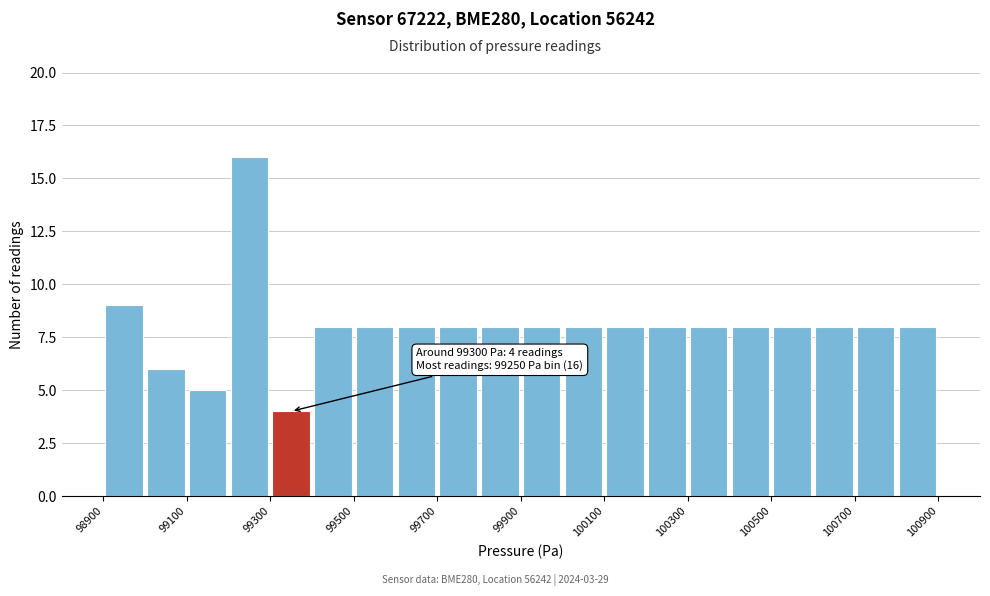

Which range on the x-axis has the tallest bar?

99200 to 99300